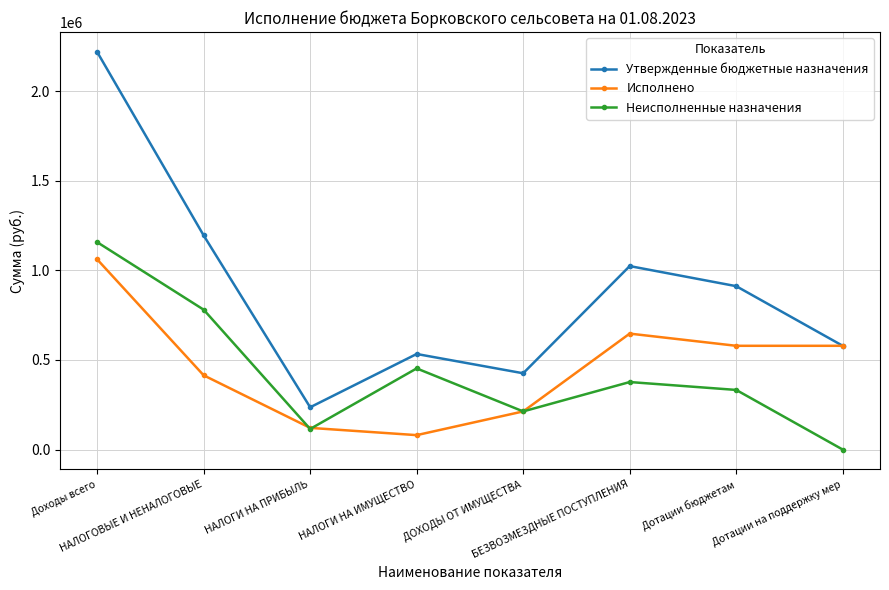

True or false: Утвержденные бюджетные назначения and Неисполненные назначения intersect in this chart.

False